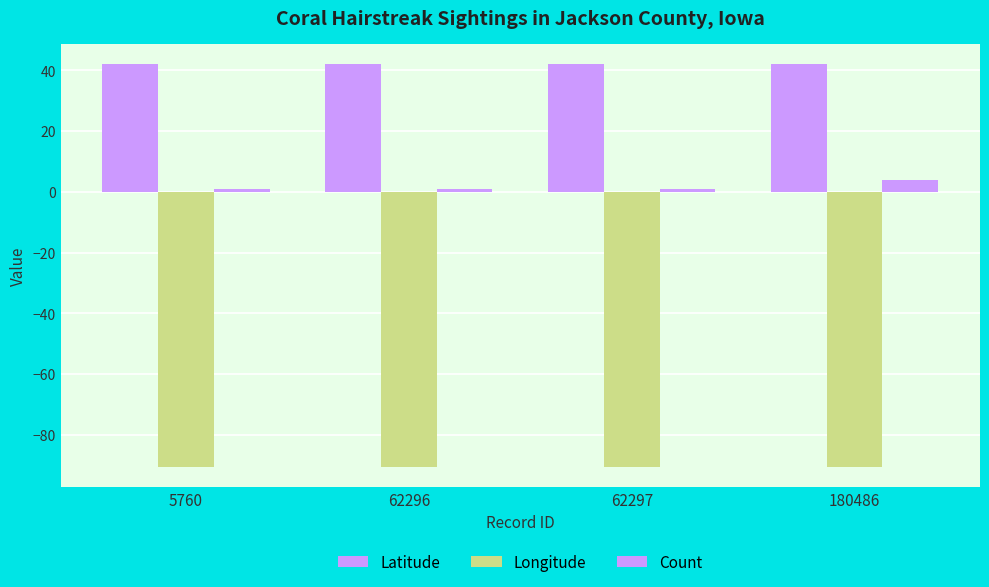

The value of Longitude at 5760 is -90.5. True or false?

True